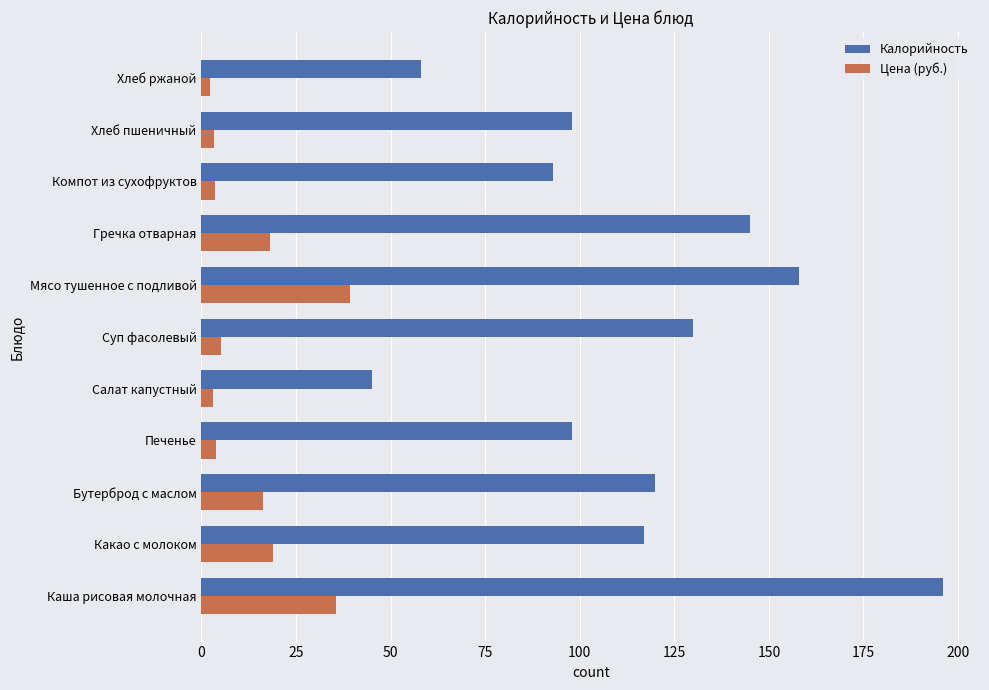

At how many categories does at least one series exceed 104?

6